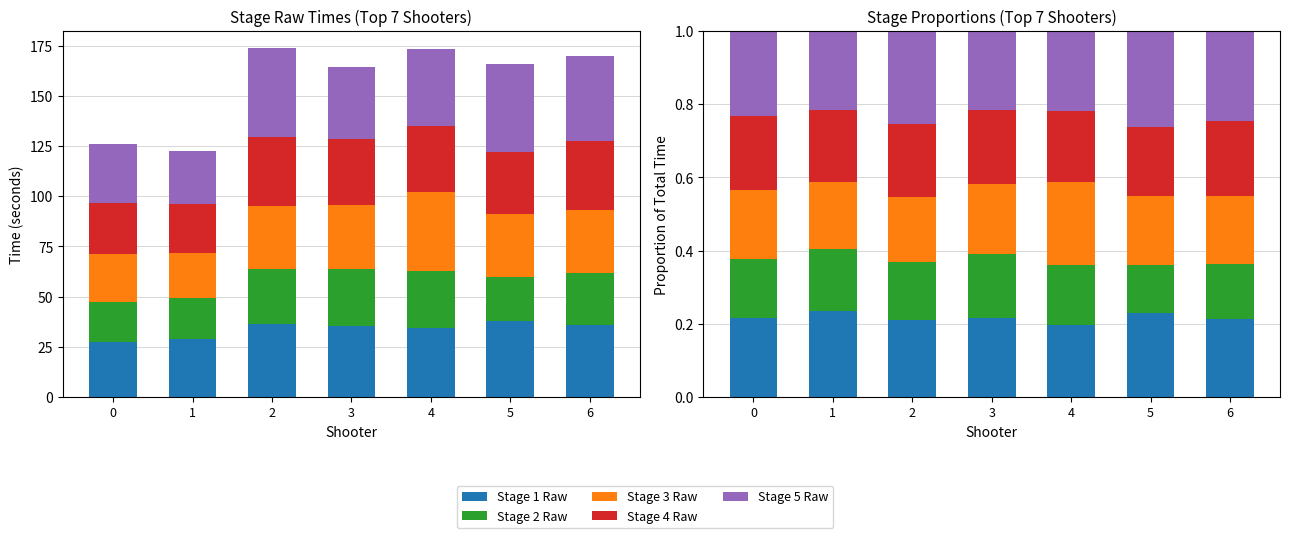

At 3, list the series in order from largest to smallest.

Stage 5 Raw, Stage 1 Raw, Stage 4 Raw, Stage 3 Raw, Stage 2 Raw